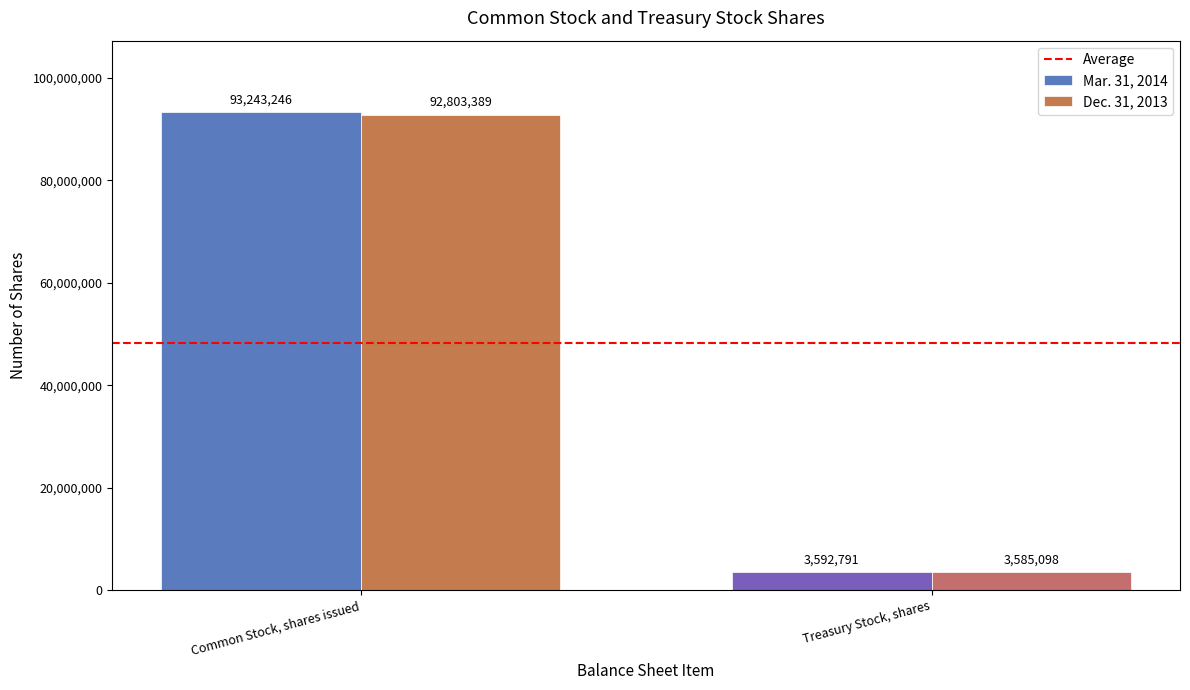

Reading left to right, what are all the values shown in this chart?

Mar. 31, 2014: Common Stock, shares issued=93243246	Treasury Stock, shares=3592791
Dec. 31, 2013: Common Stock, shares issued=92803389	Treasury Stock, shares=3585098